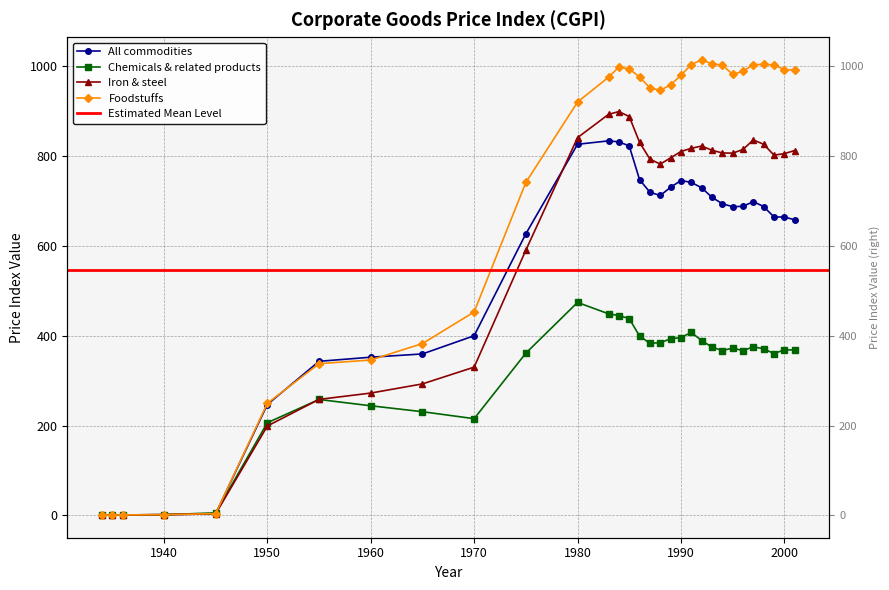

Which series ends up on top after the final intersection of Iron & steel and Chemicals & related products?

Iron & steel